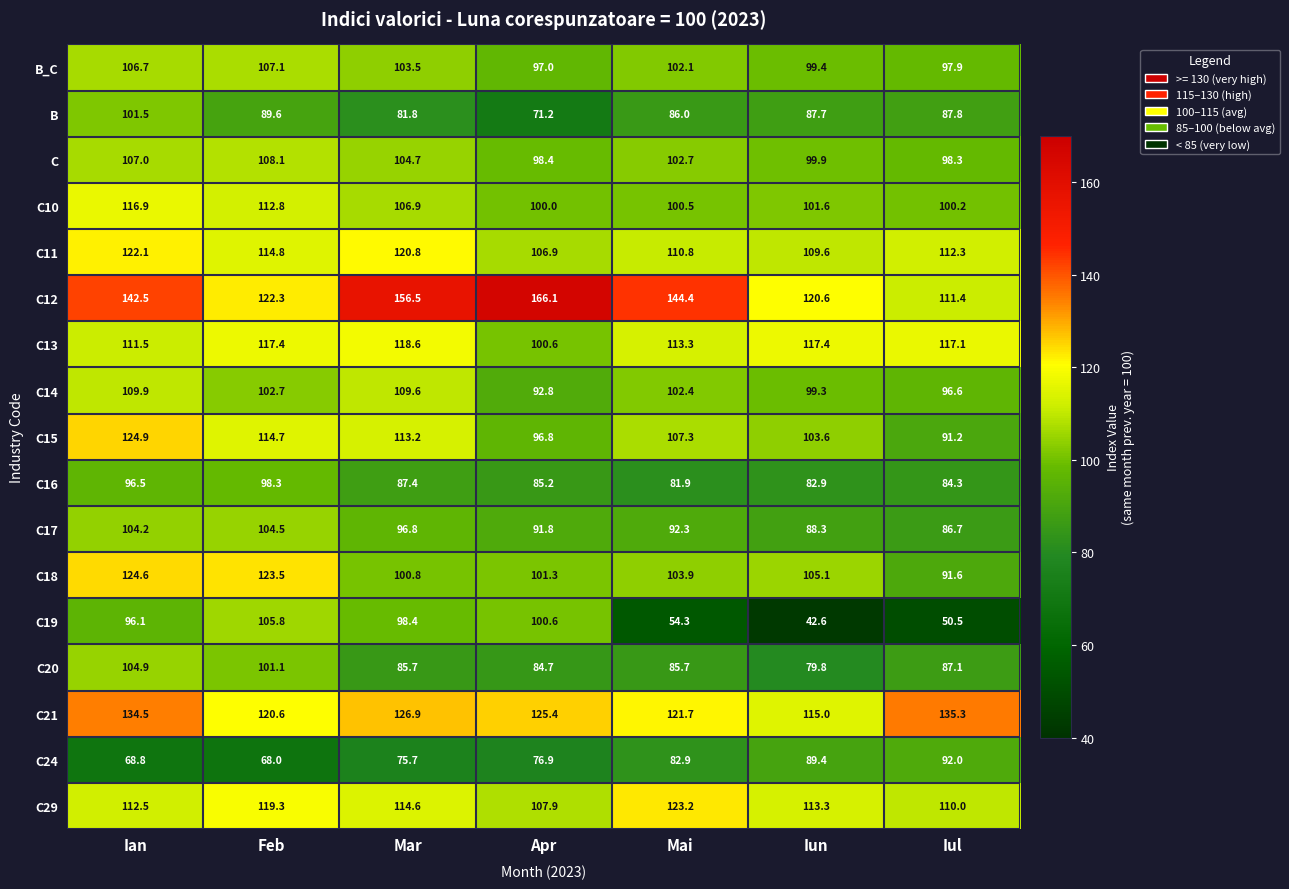

What is the spread (max minus min) of values at Mar?

80.8